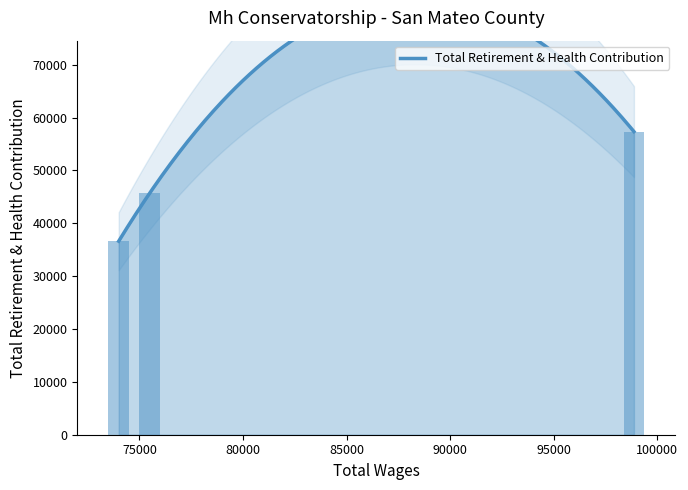

What is the sum of all values?

139665